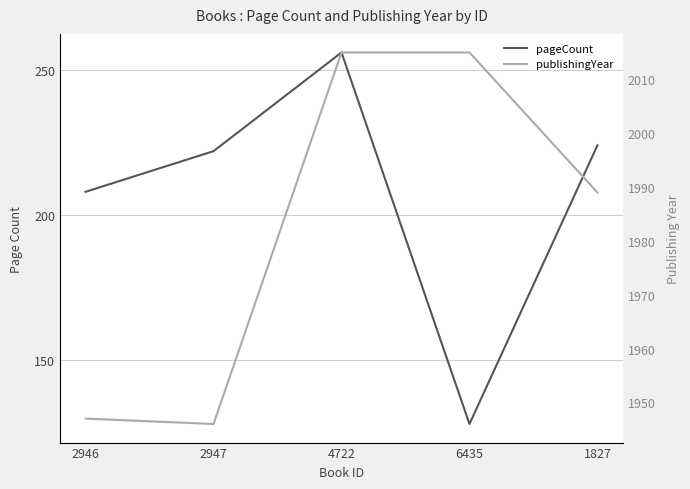

What is the difference between the highest and lowest values at 2947?

1724